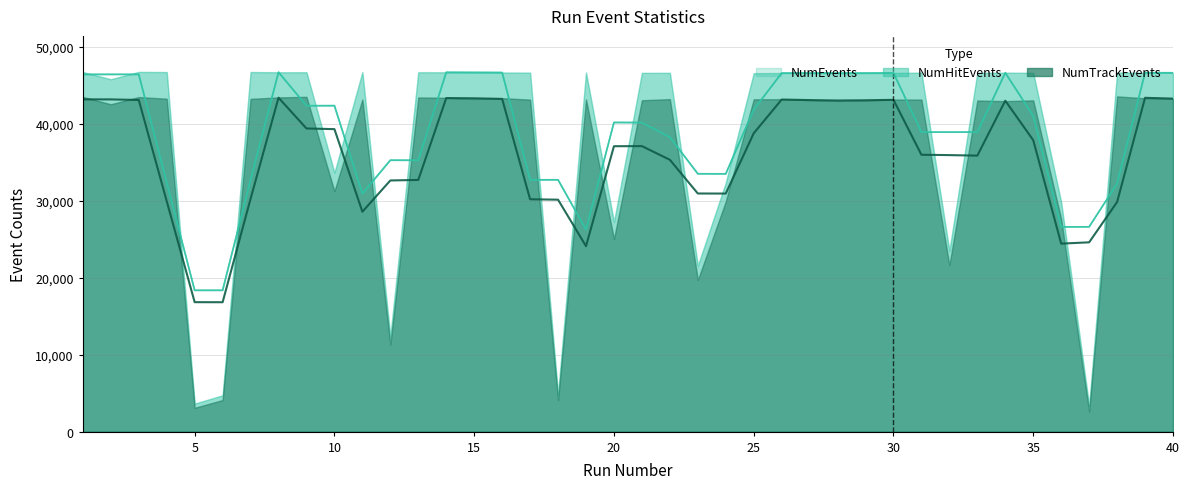

Rank the series at 5 from lowest to highest value.

NumTrackEvents, NumHitEvents, NumEvents